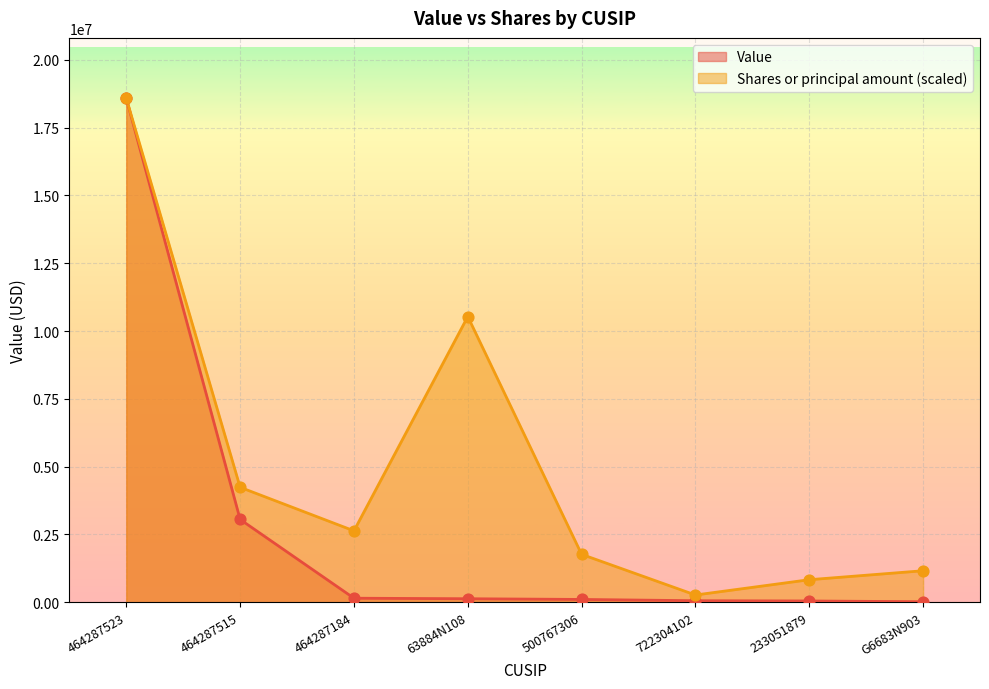

Is the value of Value at 464287184 greater than the value of Shares or principal amount at 464287523?

No